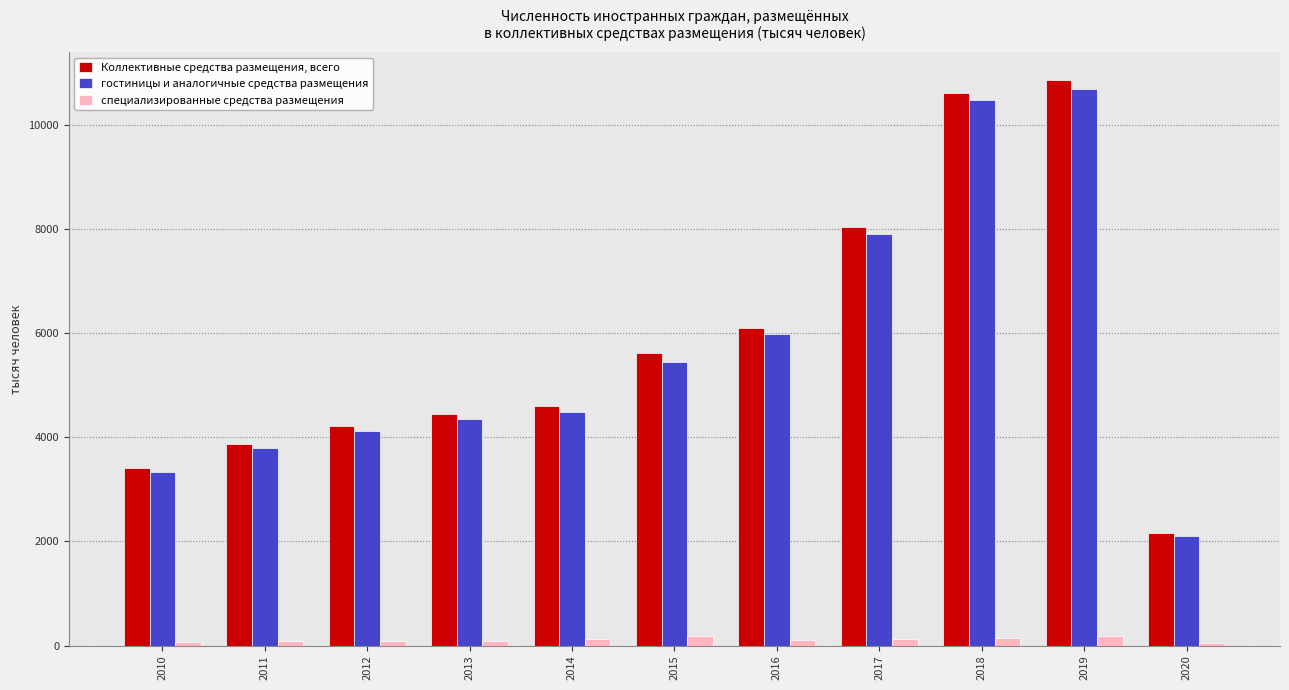

What is the difference between the специализированные средства размещения values at 2018 and 2019?

33.2